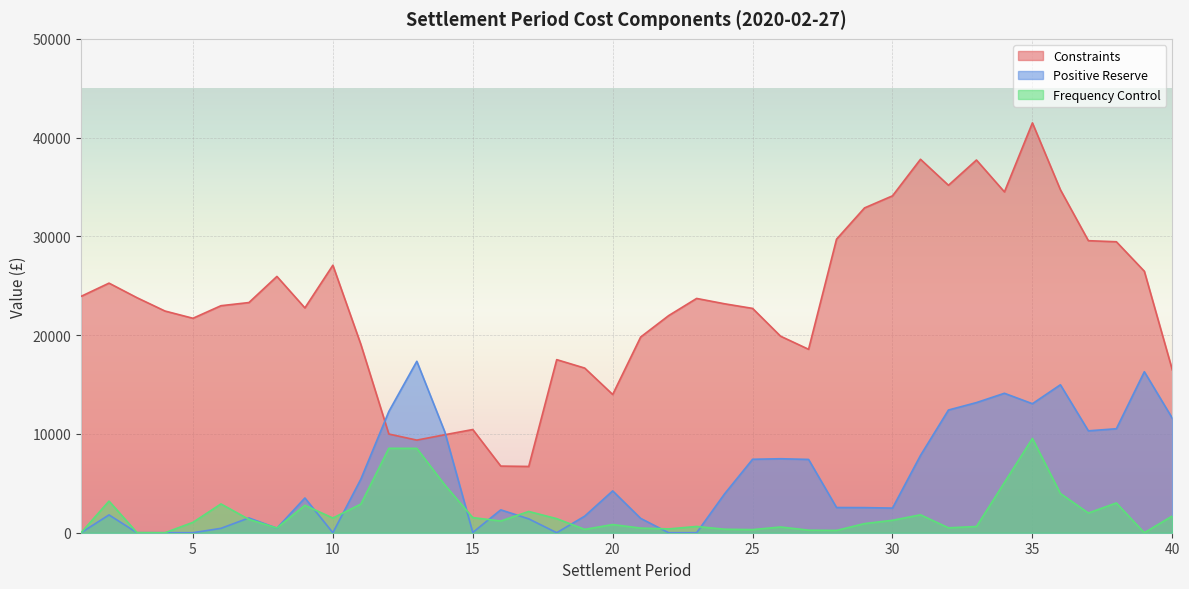

What is the maximum value for Frequency Control?

9547.7